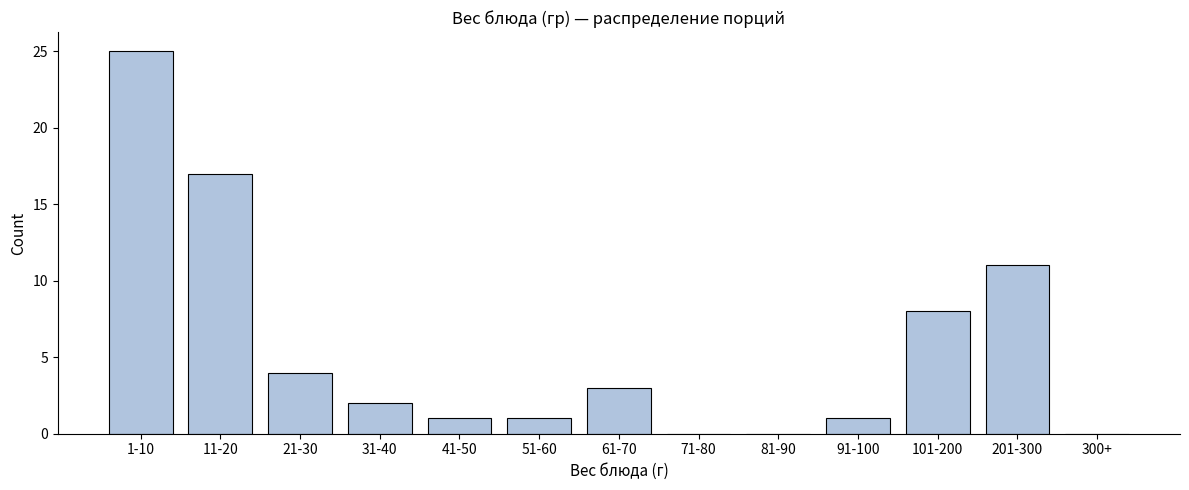

Reading left to right, list all the values displayed in this chart.

1-10=25	11-20=17	21-30=4	31-40=2	41-50=1	51-60=1	61-70=3	71-80=0	81-90=0	91-100=1	101-200=8	201-300=11	300+=0